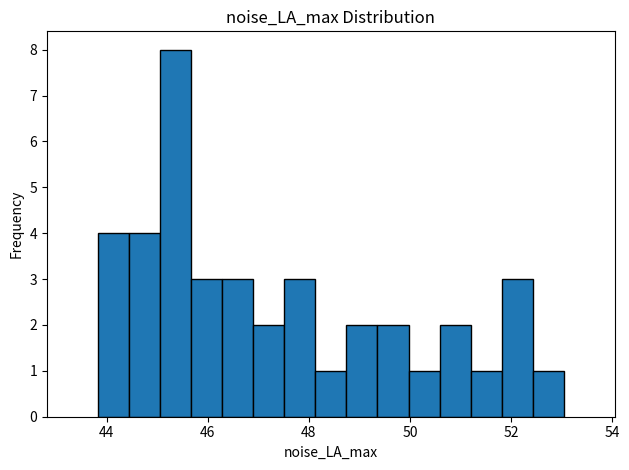

Around what value on the x-axis is the tallest bar? Give the approximate position of its centre, as read against the axis.

45.4